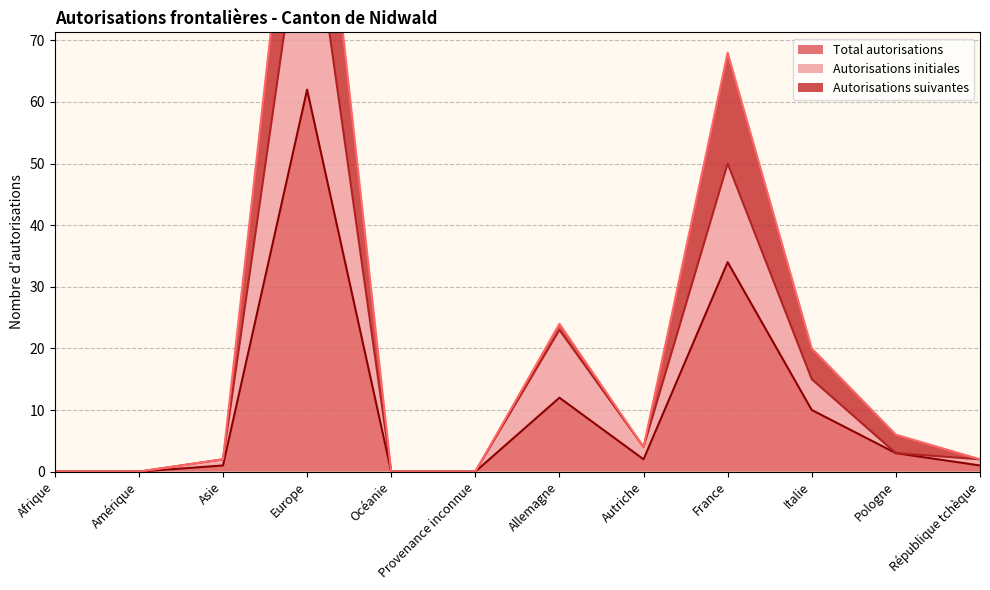

Reading right to left, what are all the values shown in this chart?

Total autorisations: République tchèque=1	Pologne=3	Italie=10	France=34	Autriche=2	Allemagne=12	Provenance inconnue=0	Océanie=0	Europe=62	Asie=1	Amérique=0	Afrique=0
Autorisations initiales: République tchèque=2	Pologne=3	Italie=15	France=50	Autriche=4	Allemagne=23	Provenance inconnue=0	Océanie=0	Europe=97	Asie=2	Amérique=0	Afrique=0
Autorisations suivantes: République tchèque=2	Pologne=6	Italie=20	France=68	Autriche=4	Allemagne=24	Provenance inconnue=0	Océanie=0	Europe=124	Asie=2	Amérique=0	Afrique=0